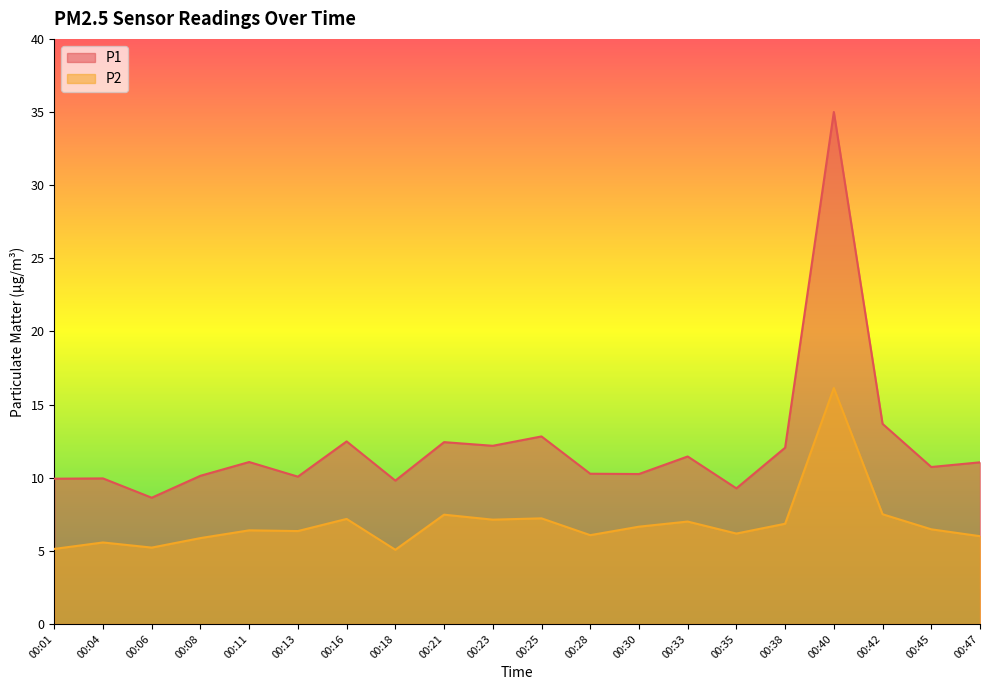

What are all the series names shown in the legend?

P1, P2